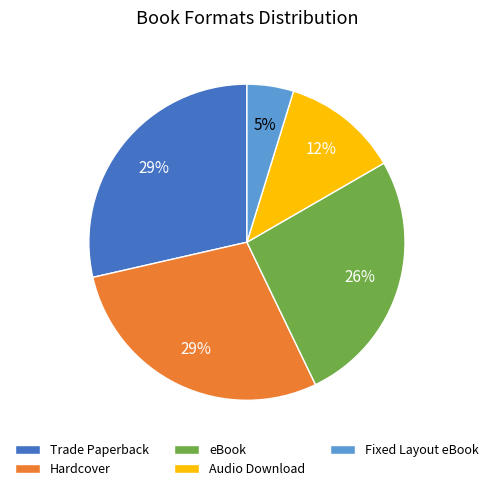

To the nearest percent, what is the combined percentage of Fixed Layout eBook and eBook?

31%